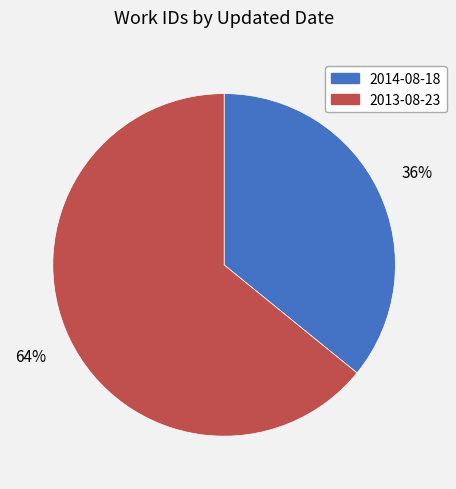

Rank the categories by value from highest to lowest.

2013-08-23, 2014-08-18